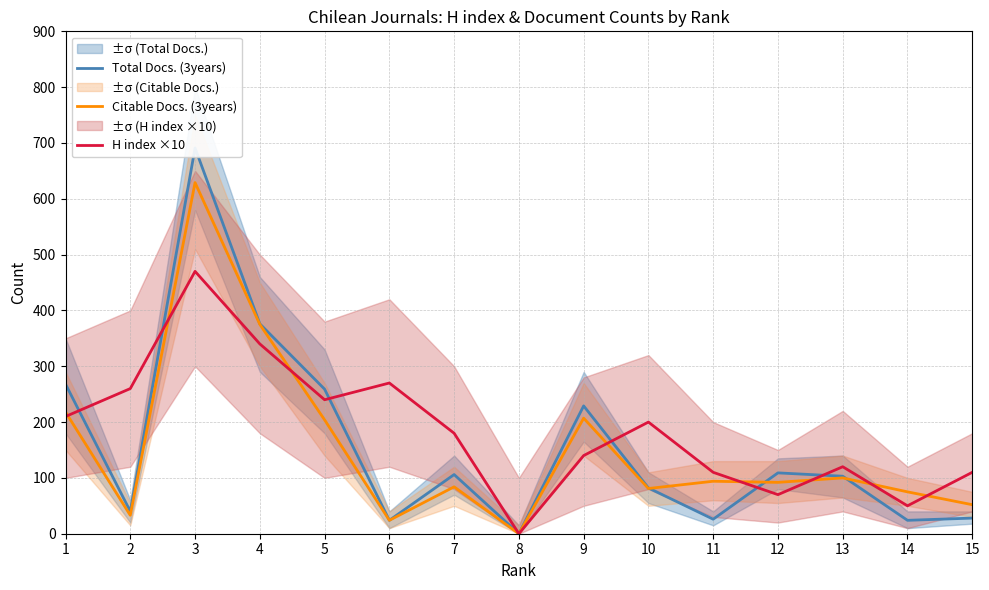

At which label does H index ×10 reach its minimum?

8